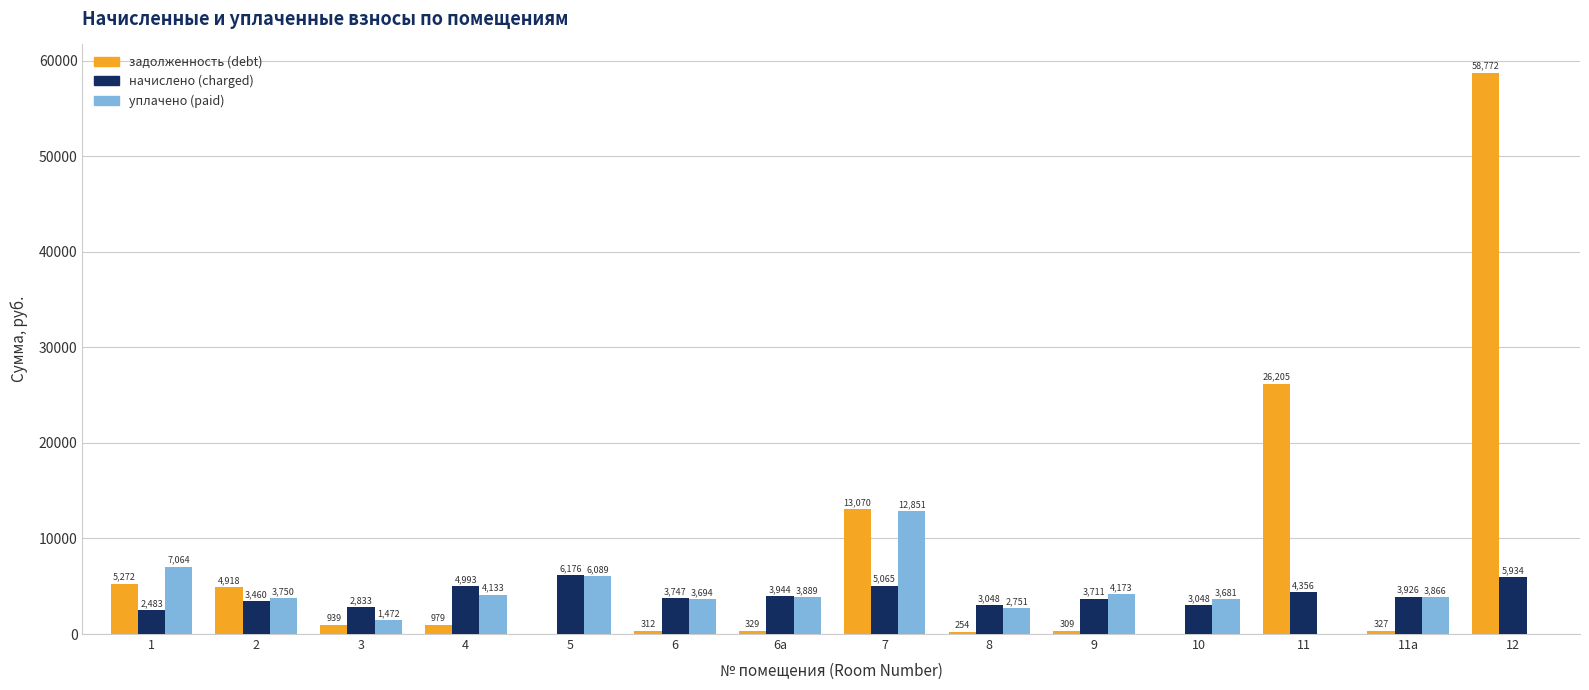

The value of уплачено (paid) at 11a is 3866.3. True or false?

True